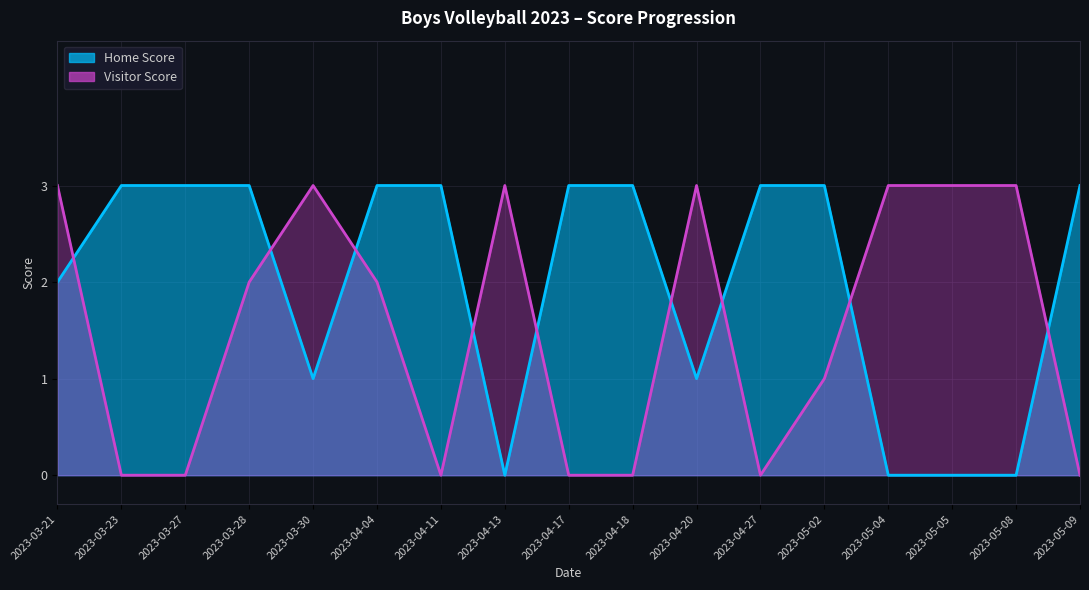

Read the Visitor Score value at 2023-05-05.

3